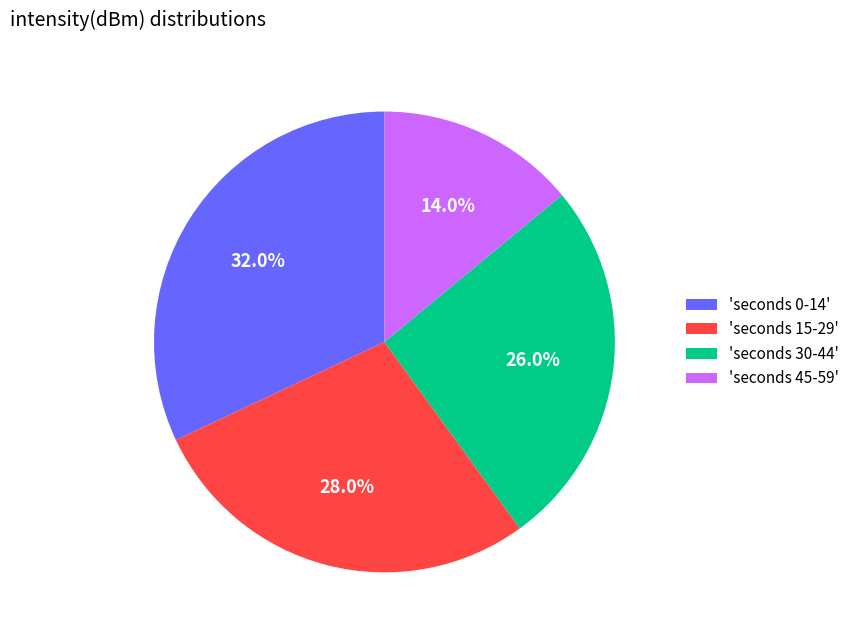

Which slice is the smallest?

'seconds 45-59'